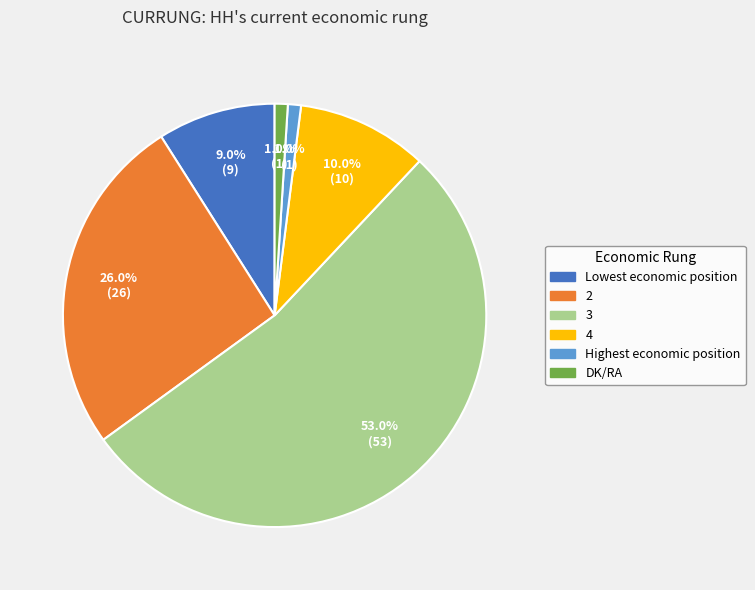

To the nearest percent, what is the difference between the 3 and Highest economic position slice percentages?

52%